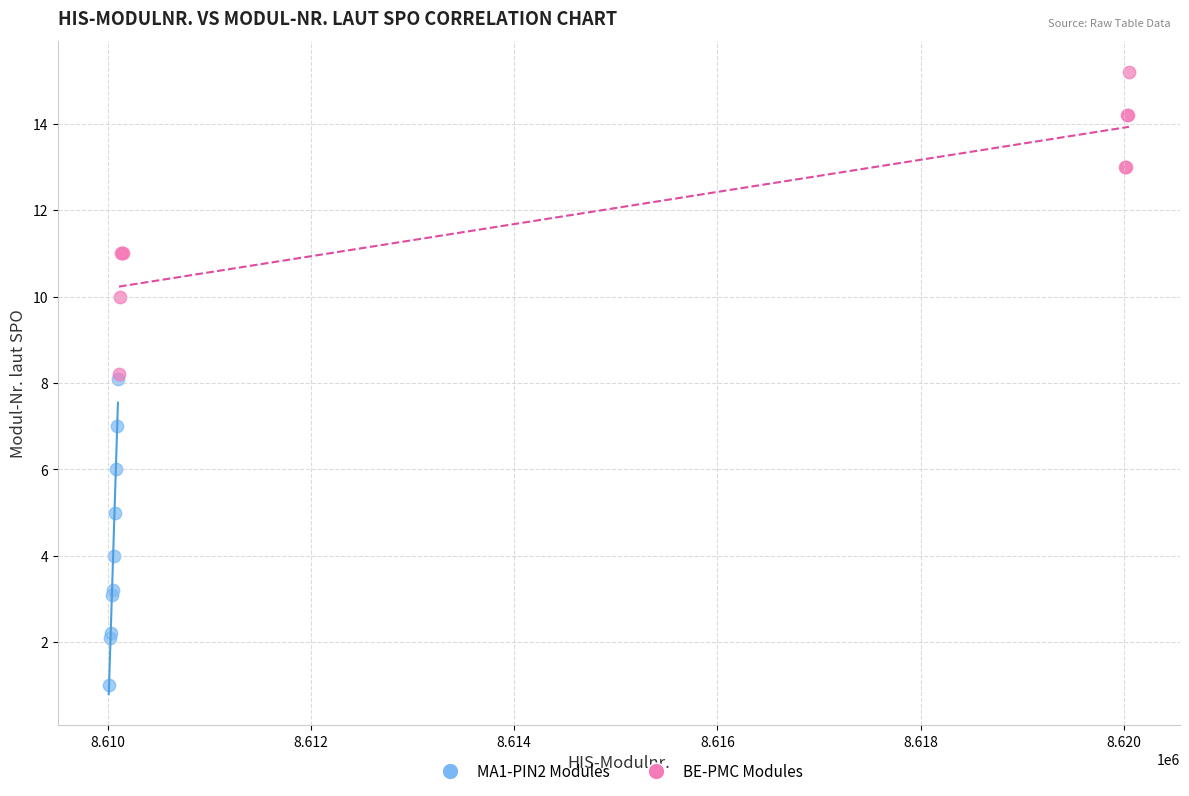

Which series reaches the maximum Y coordinate?

BE-PMC Modules